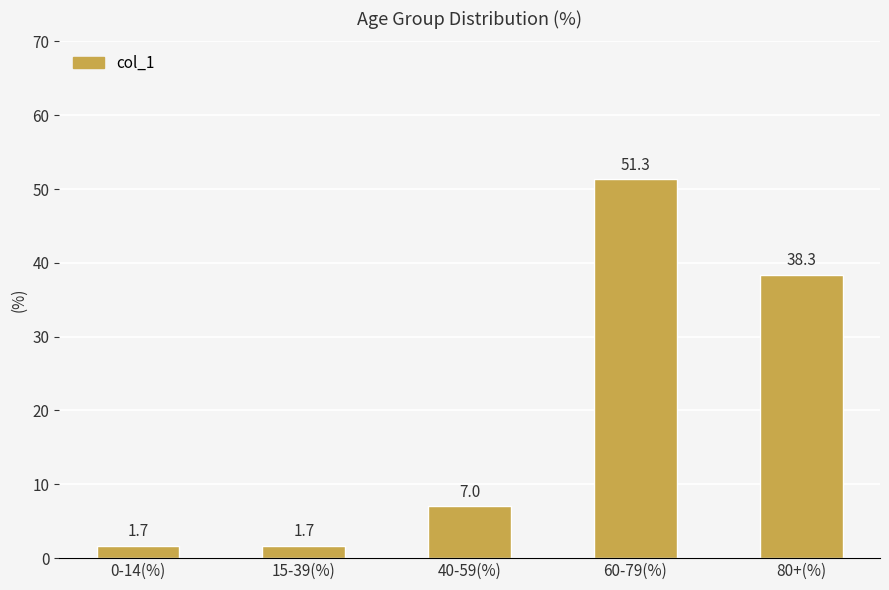

True or false: the data shows 1.7 at 0-14(%).

True